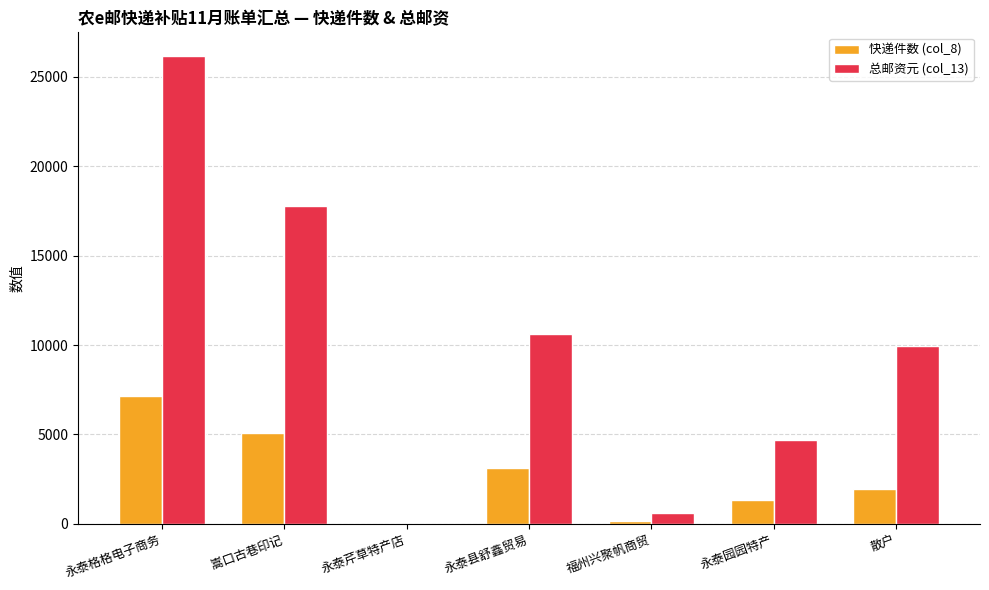

Count the number of data series in this chart.

2